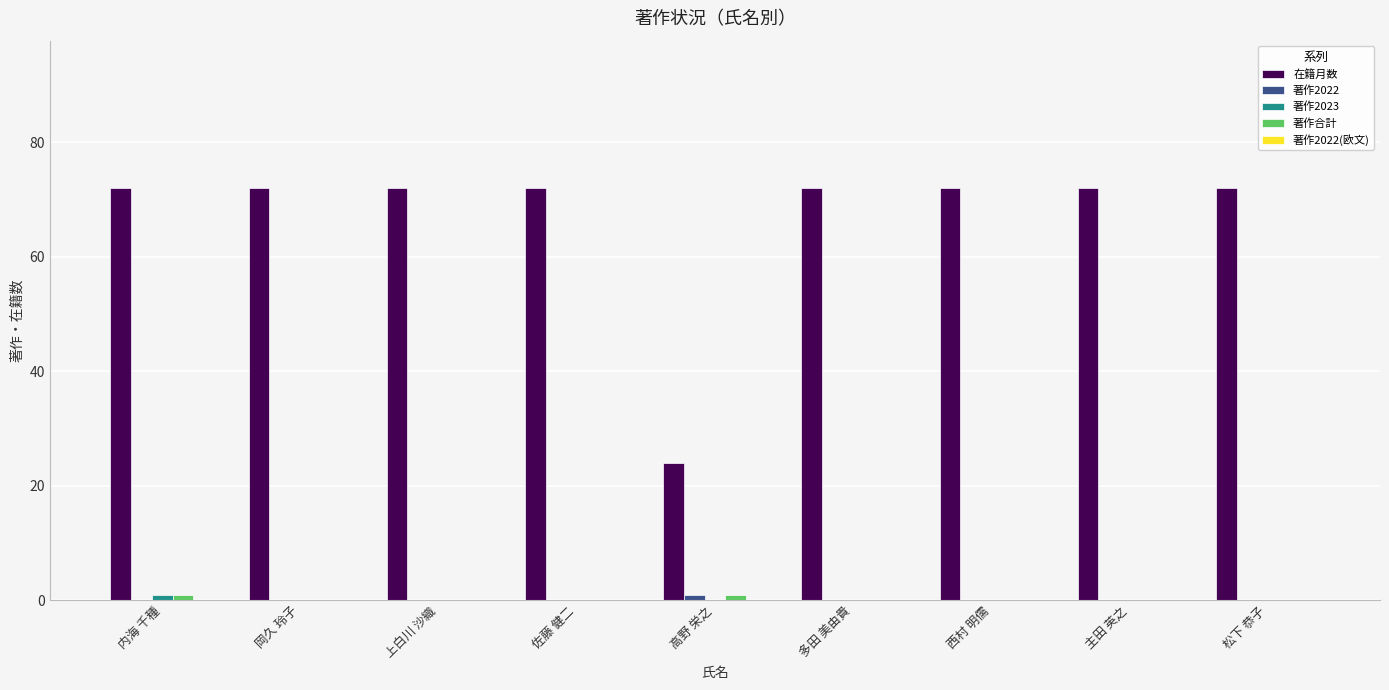

Is it true that 著作2022 equals 0 at 岡久 玲子?

True